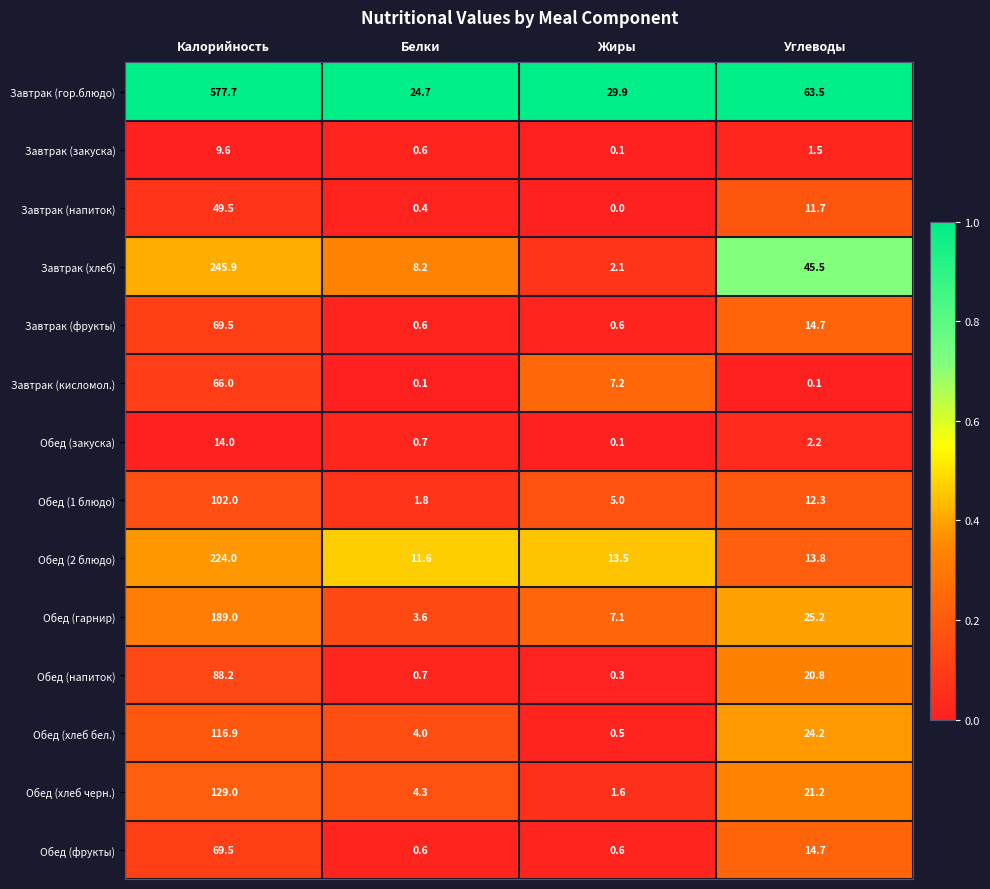

What is the total value across all series at Калорийность?

1950.8